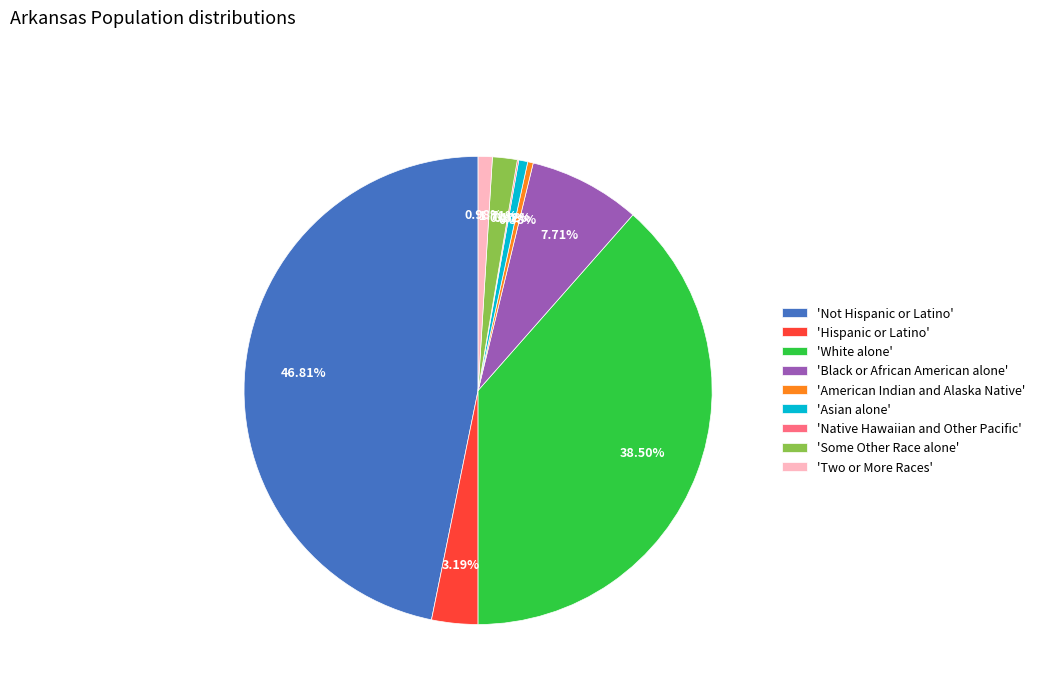

Is there any slice that represents more than half of the pie?

No